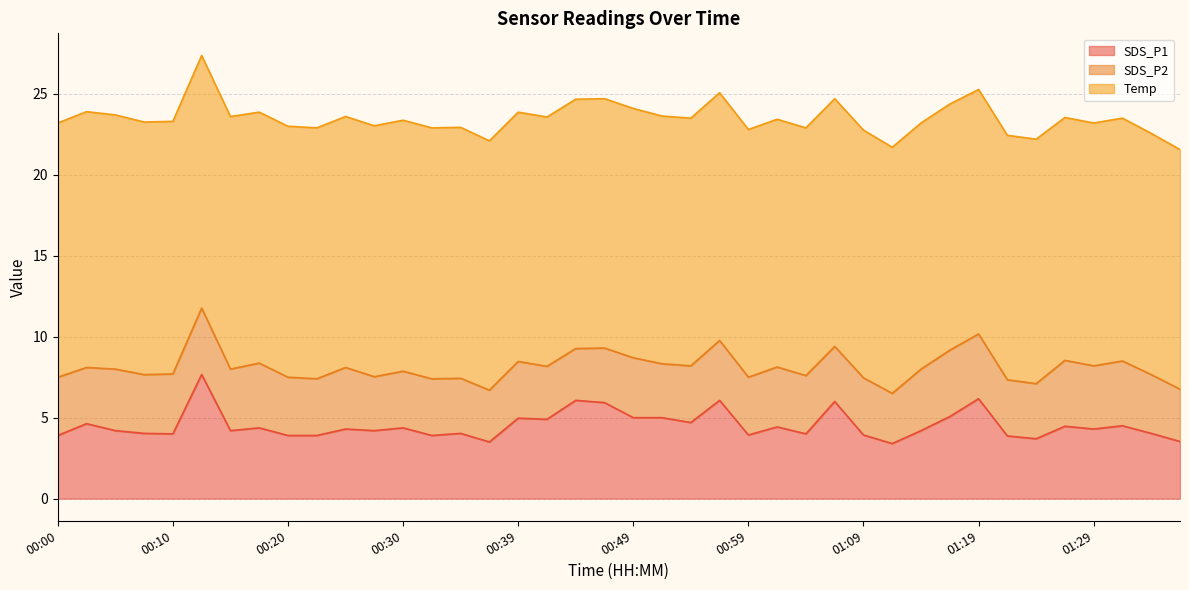

True or false: Temp and SDS_P2 cross at least once.

False